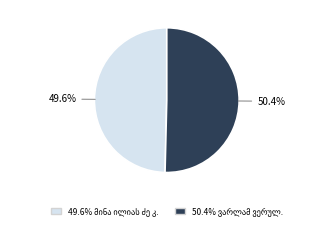

Does any single category account for the majority?

Yes